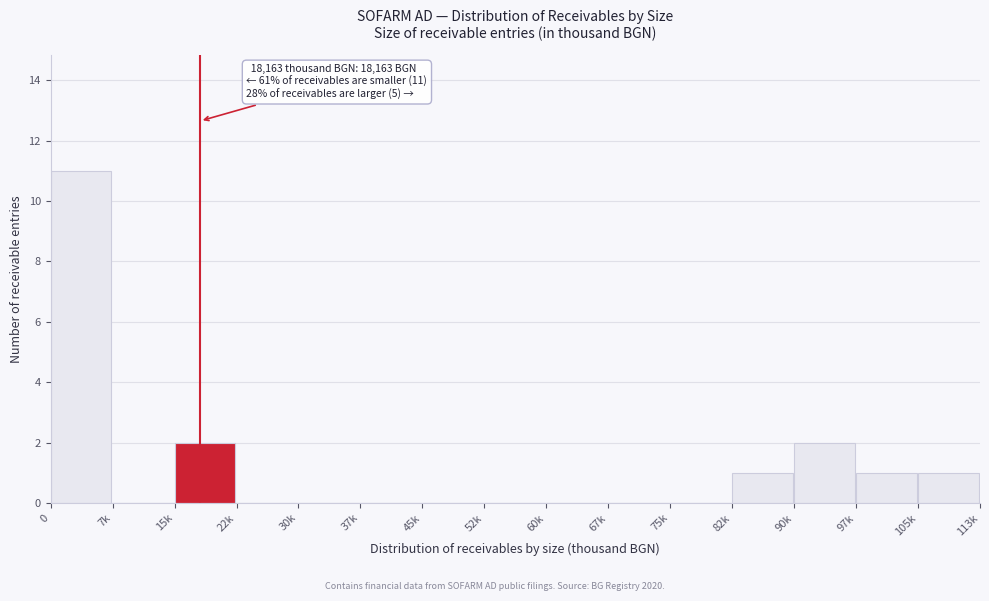

Reading left to right, list all the values displayed in this chart.

0=11	7k=0	15k=2	22k=0	30k=0	37k=0	45k=0	52k=0	60k=0	67k=0	75k=0	82k=1	90k=2	97k=1	105k=1